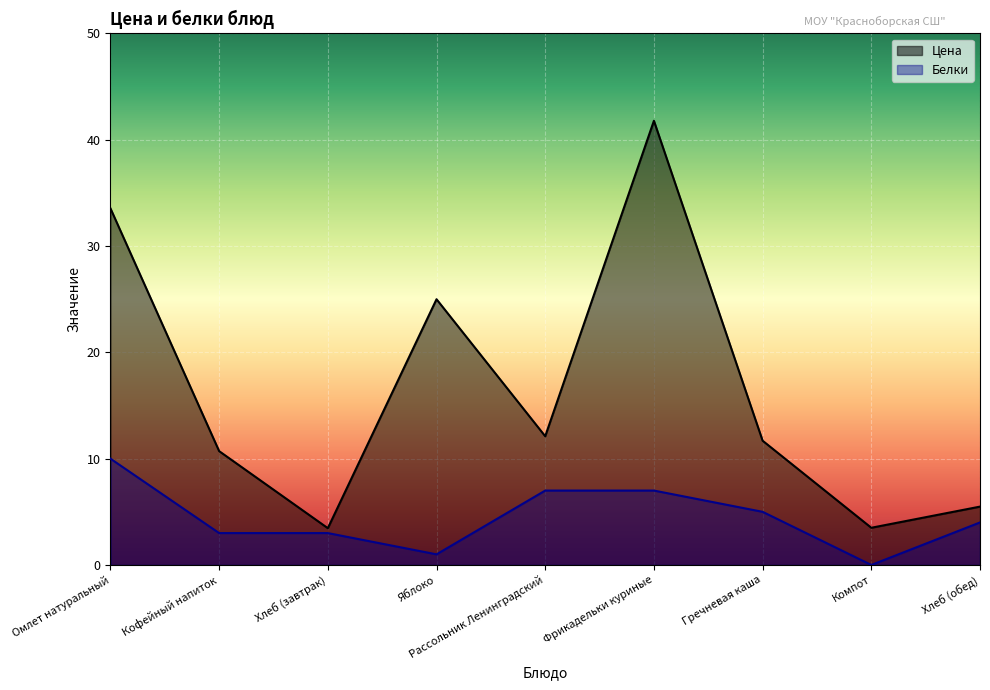

What position from the right is Омлет натуральный?

9